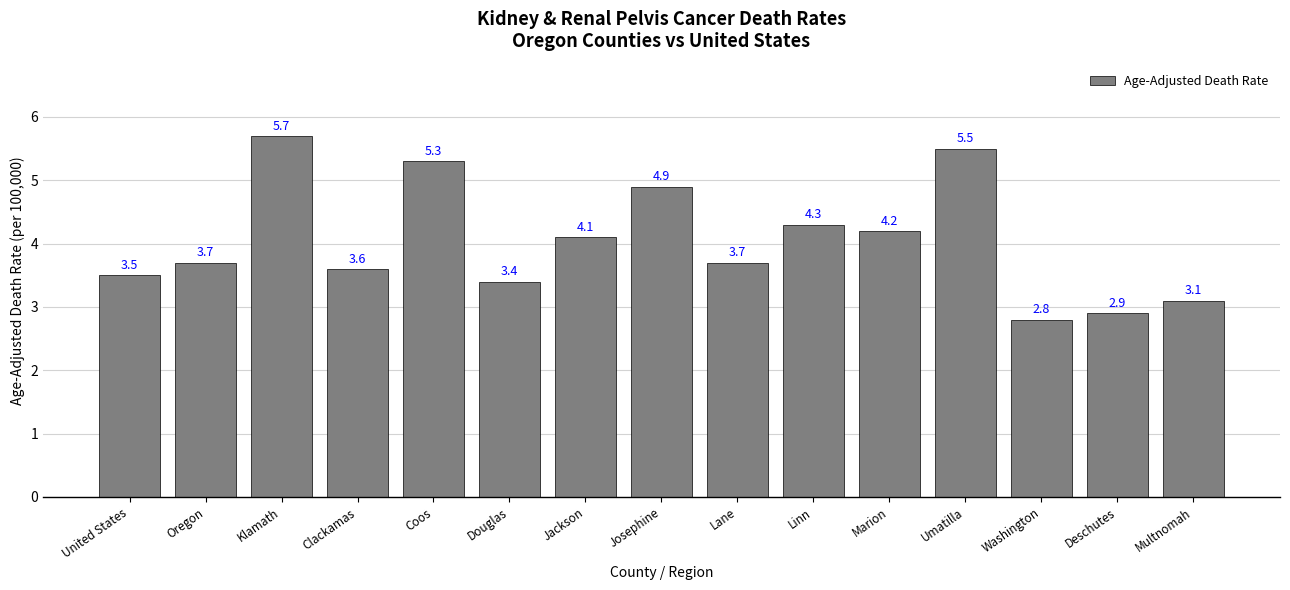

What is the sum of the values at Marion and Deschutes?

7.1